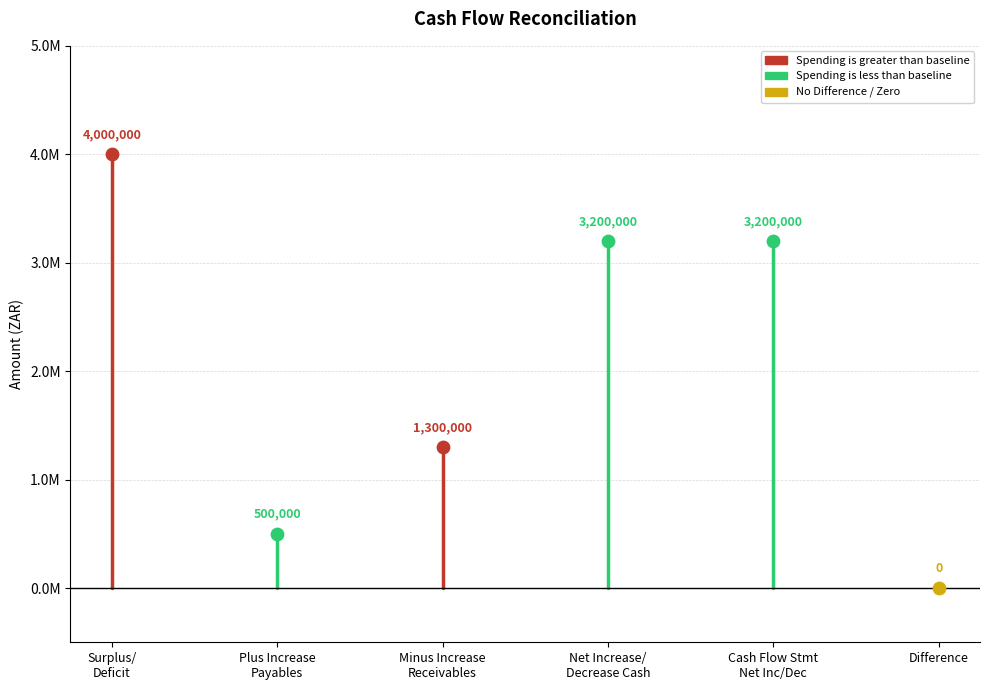

What is the change in value from Surplus/Deficit to Plus Increase in Trade and Other Payables?

-3500000